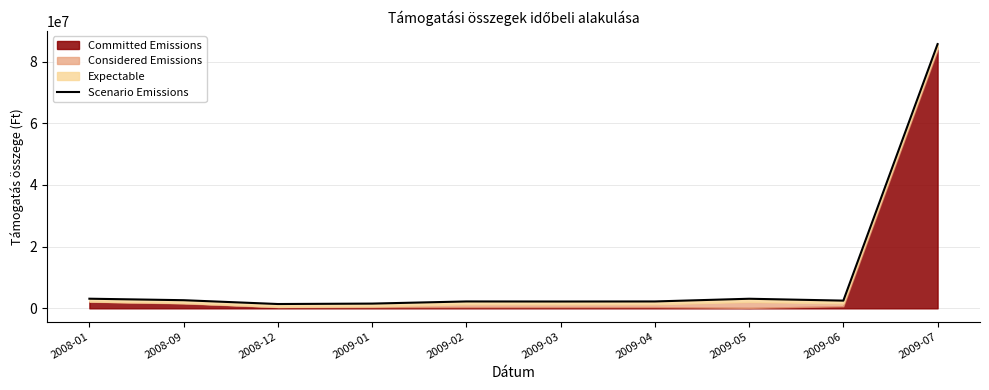

Reading left to right, extract all data points from this chart.

3124881	2641557	1404157	1541157	2237438	2215527	2237438	3111868	2506838	85666839